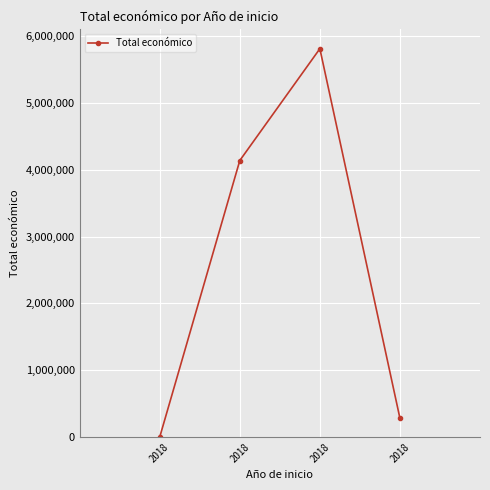

Is it true that the value at 2018 is 280962?

True